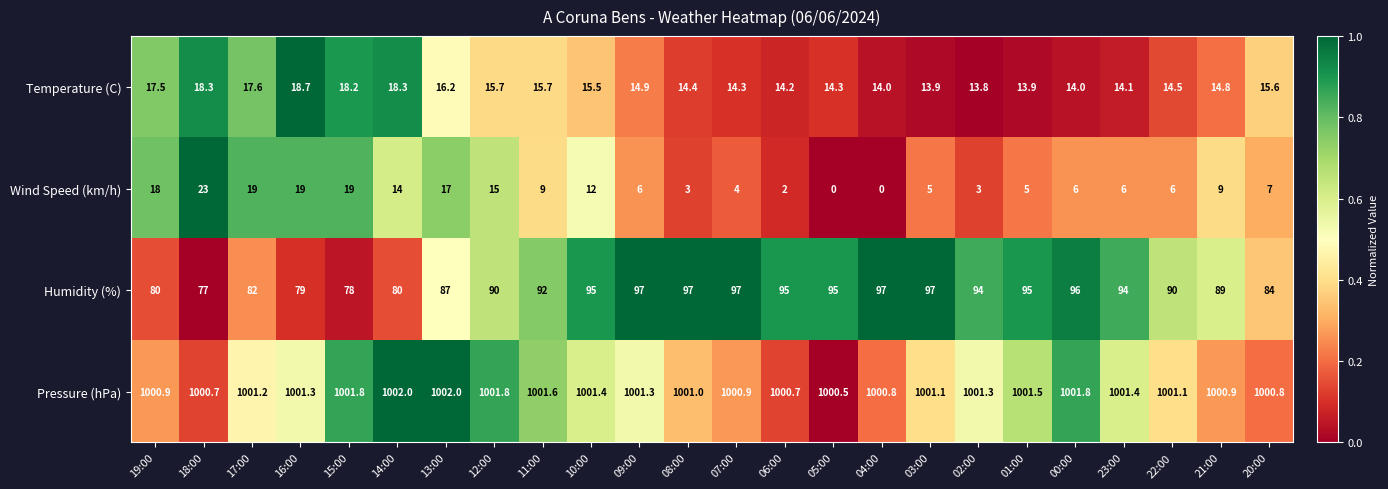

Rank the series by their maximum value, from lowest to highest.

Temperature (C), Wind Speed (km/h), Humidity (%), Pressure (hPa)